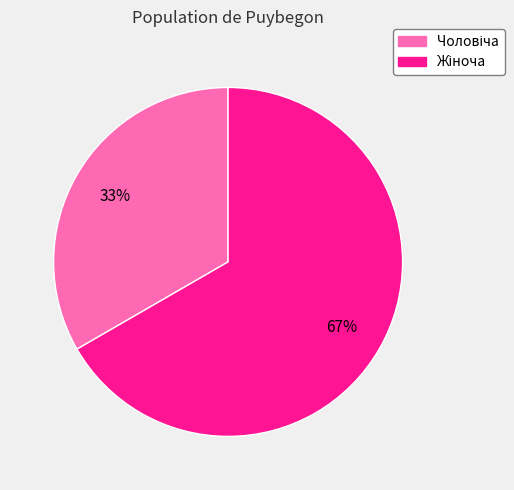

Does any single category account for the majority?

Yes